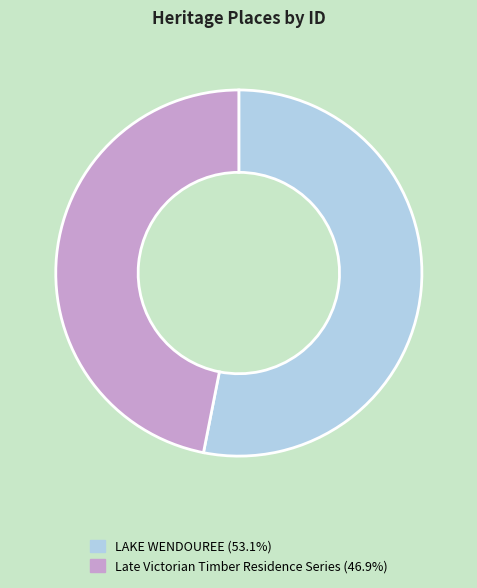

Do Late Victorian Timber Residence Series and LAKE WENDOUREE together represent more than half of the pie?

Yes